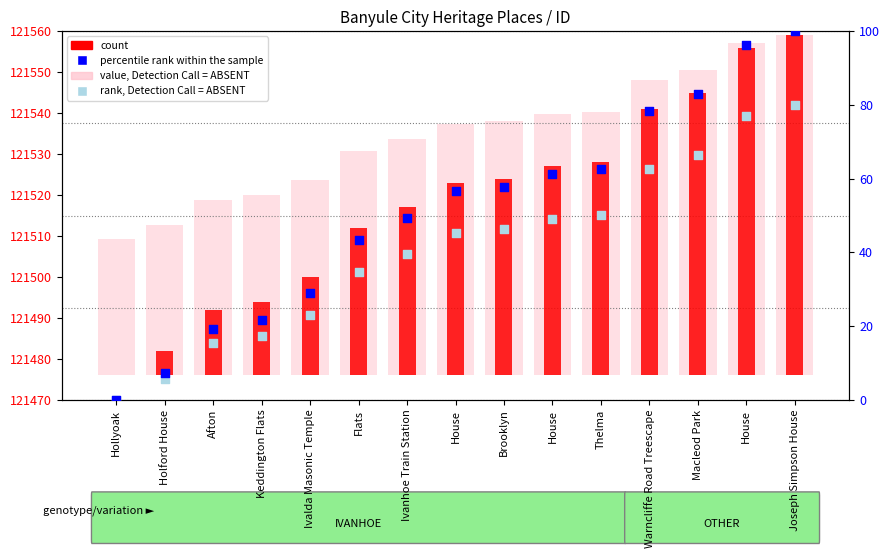

Which series reaches the minimum Y coordinate?

percentile rank within the sample